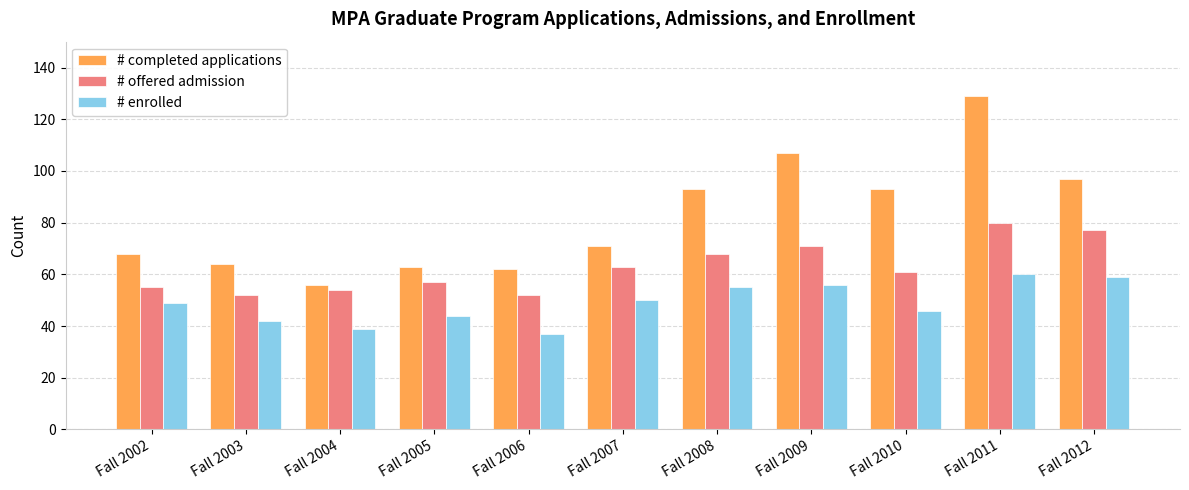

Which series has the largest total across all categories?

# completed applications